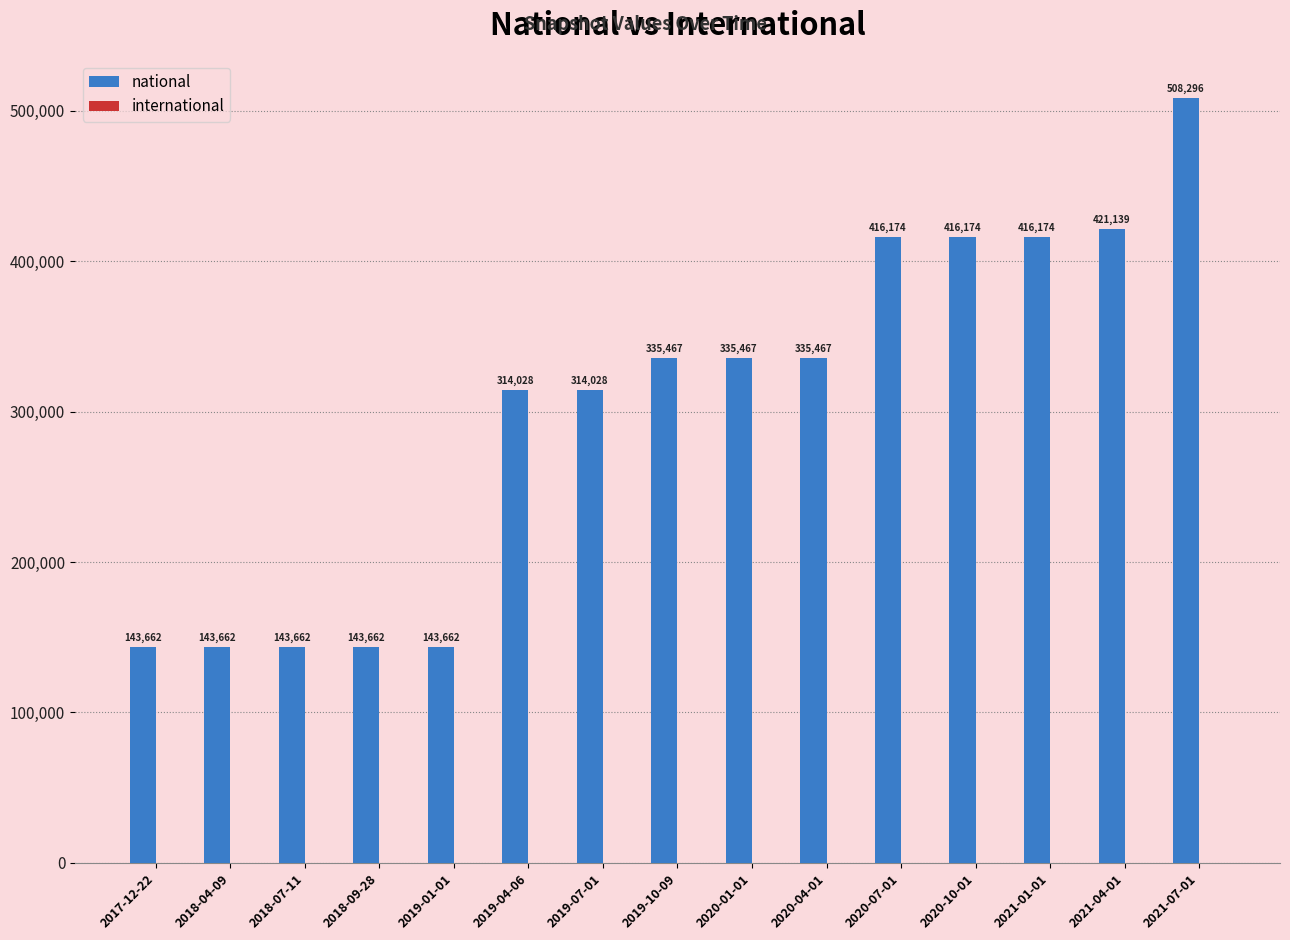

Are the bars horizontal?

No